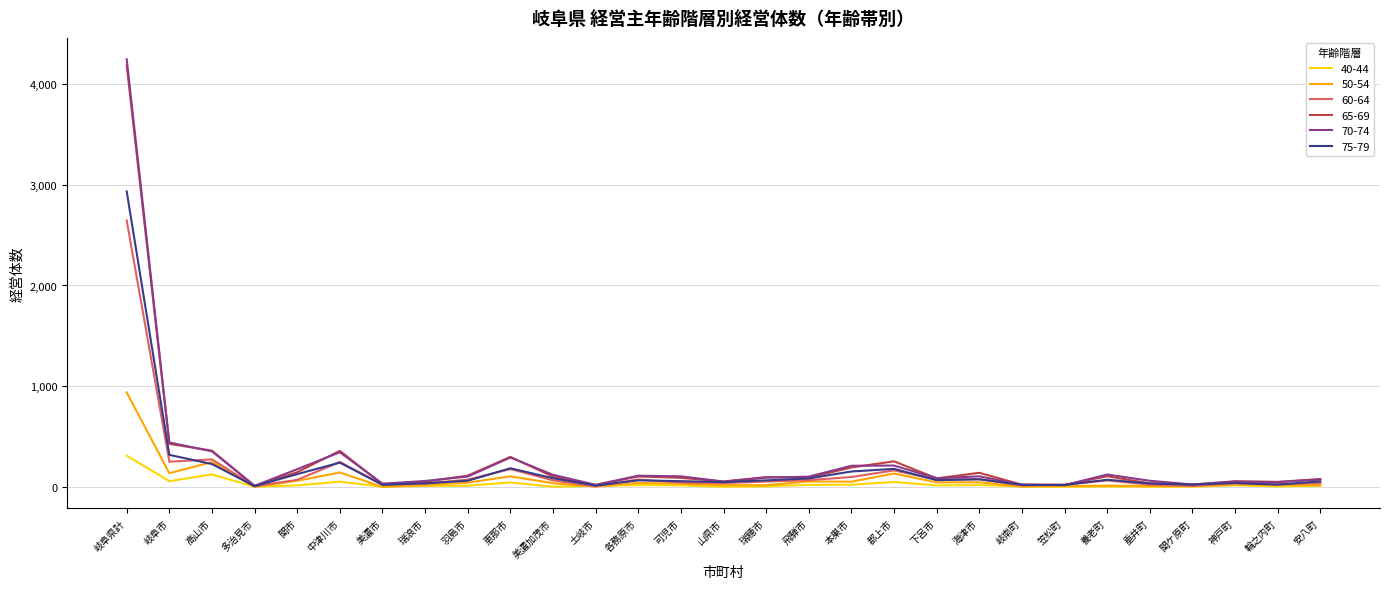

At which category is the sum across all series the highest?

岐阜県計